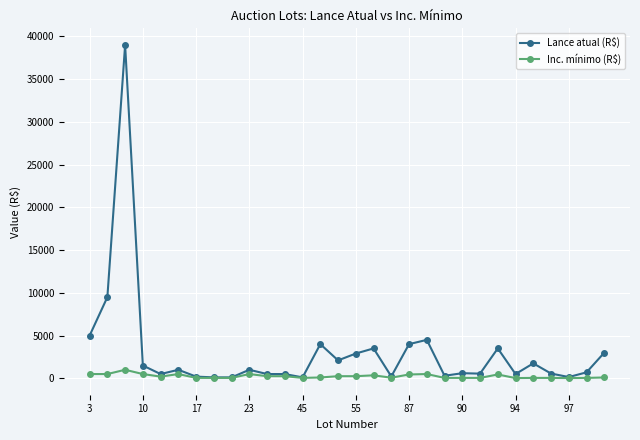

What is the greatest value displayed?

39000